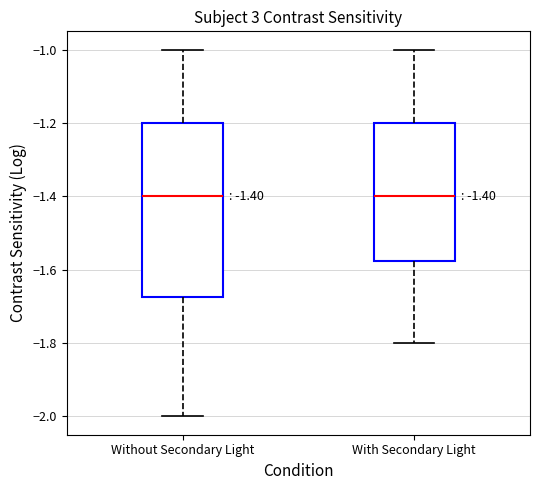

Which box is the tallest, from its lower edge to its upper edge?

Without Secondary Light